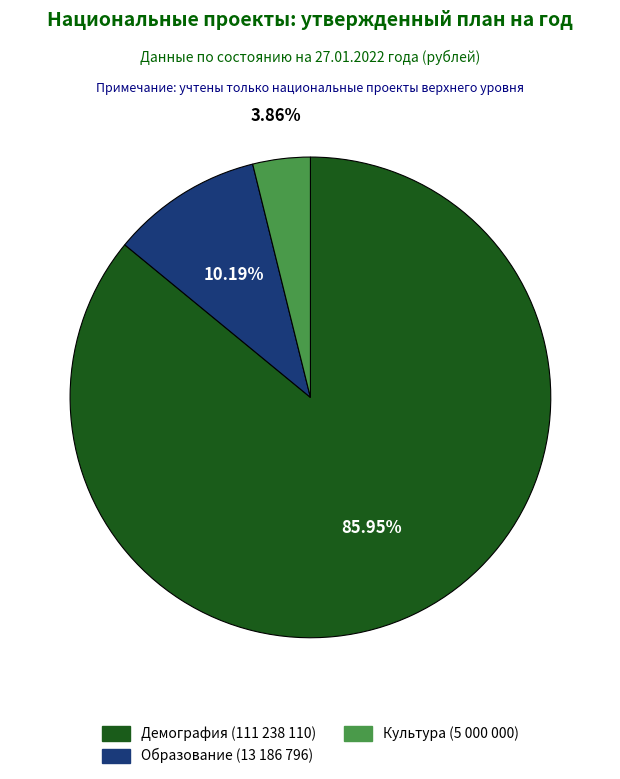

How many slices are in this pie chart?

3